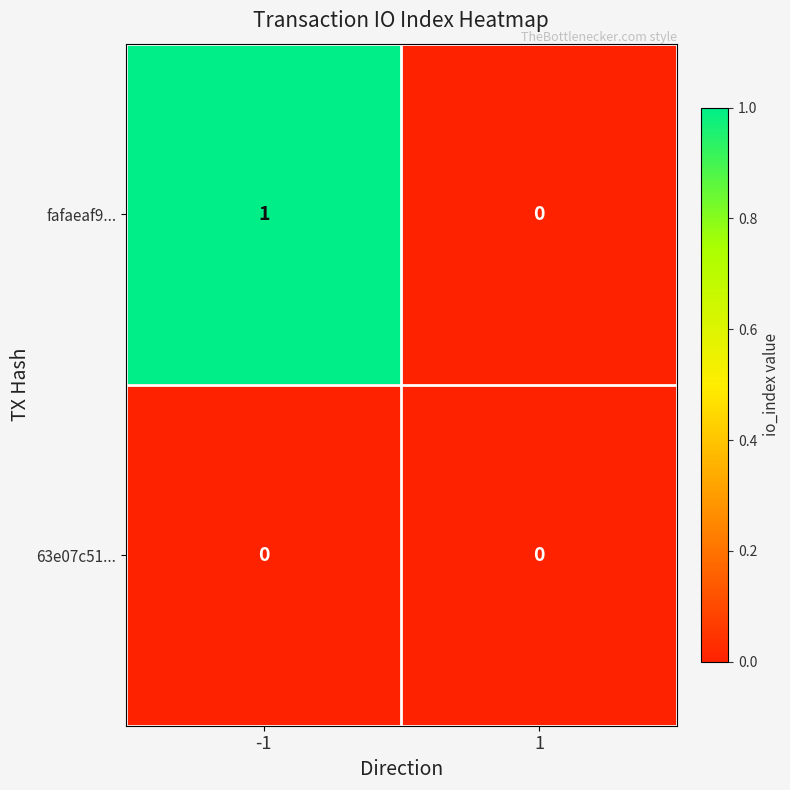

The value of 63e07c51... at -1 is 0. True or false?

True